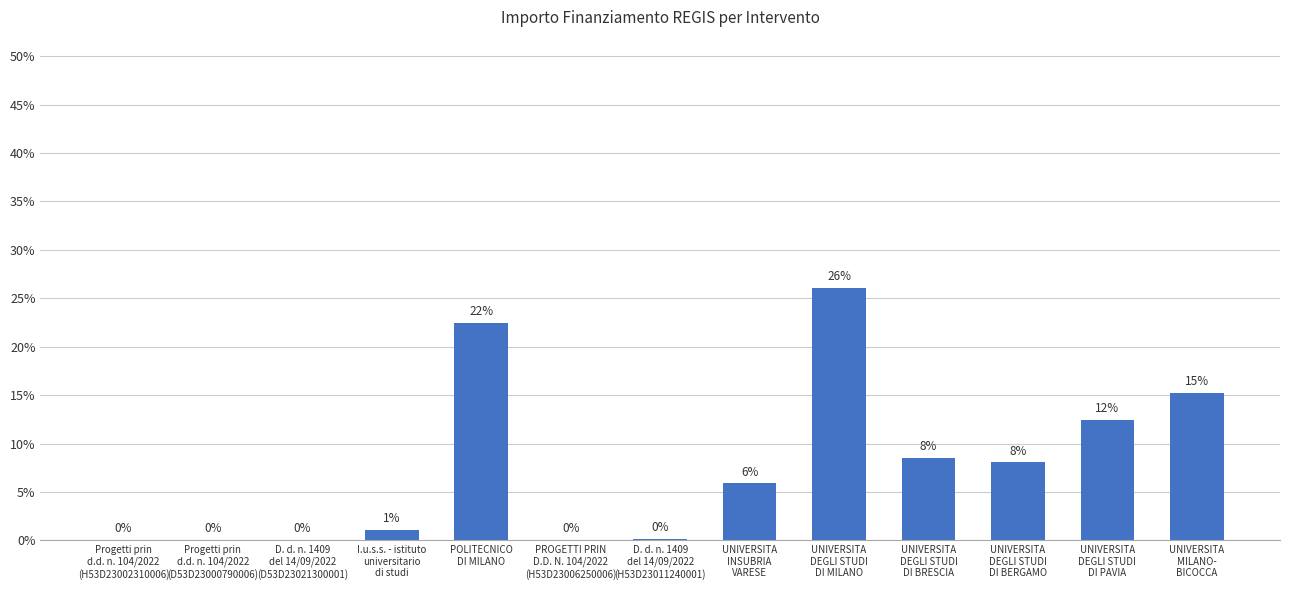

Are the bars horizontal?

No